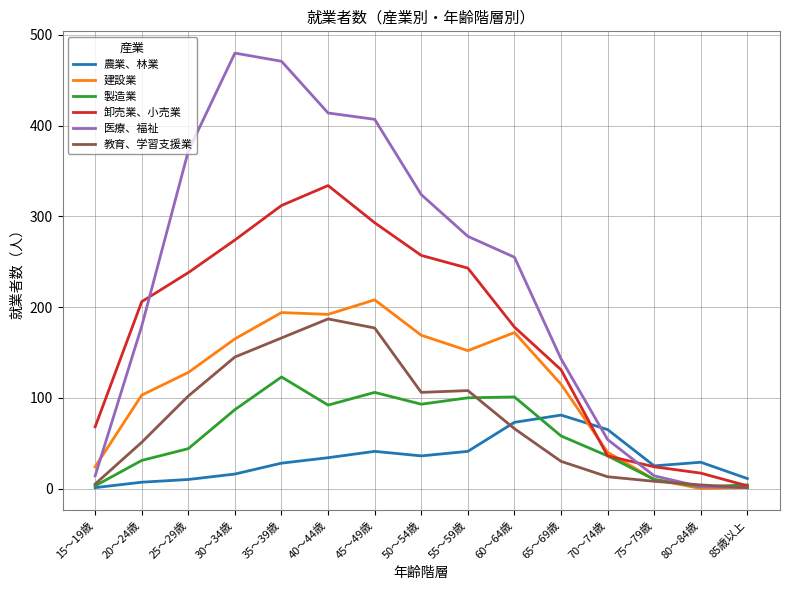

True or false: 建設業 and 農業、林業 cross at least once.

True